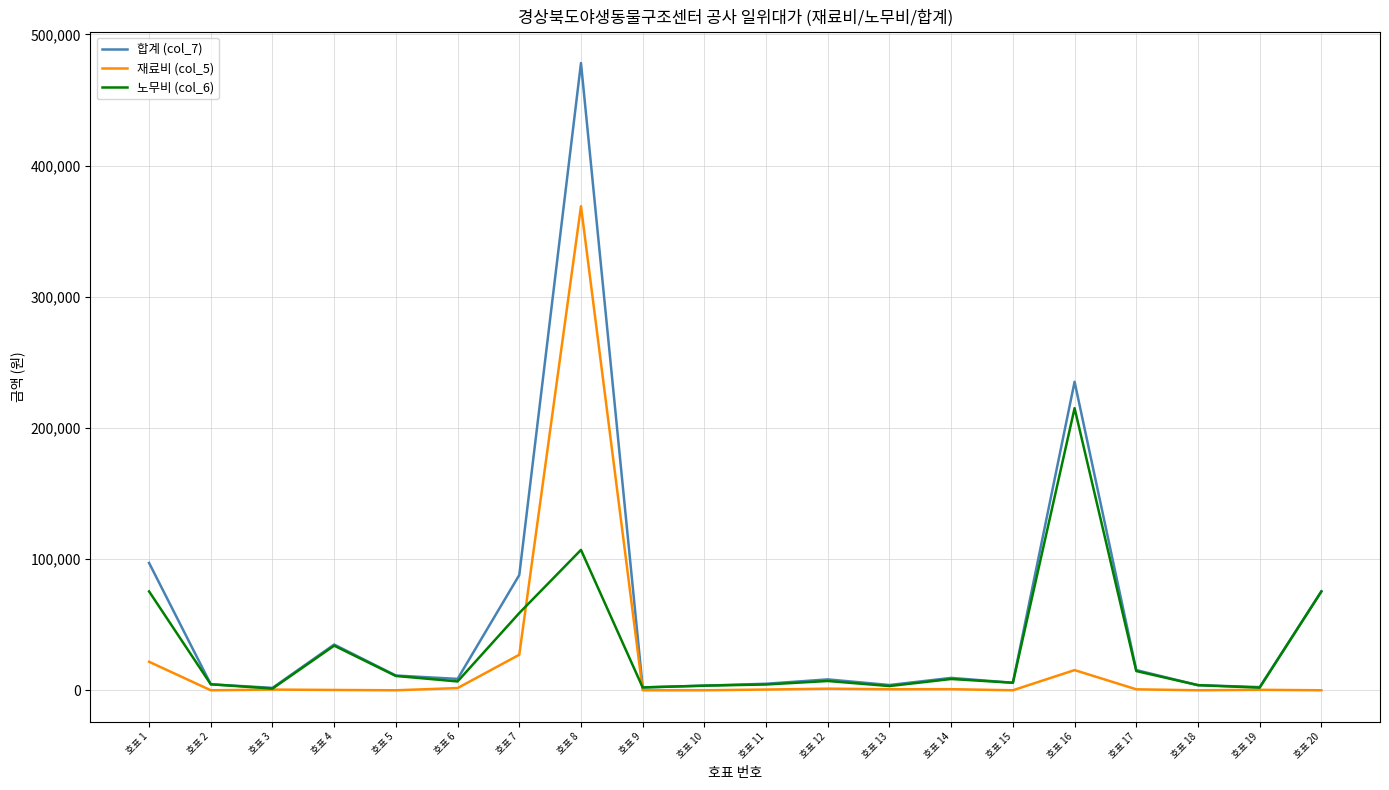

What are all the series names shown in the legend?

합계 (col_7), 재료비 (col_5), 노무비 (col_6)